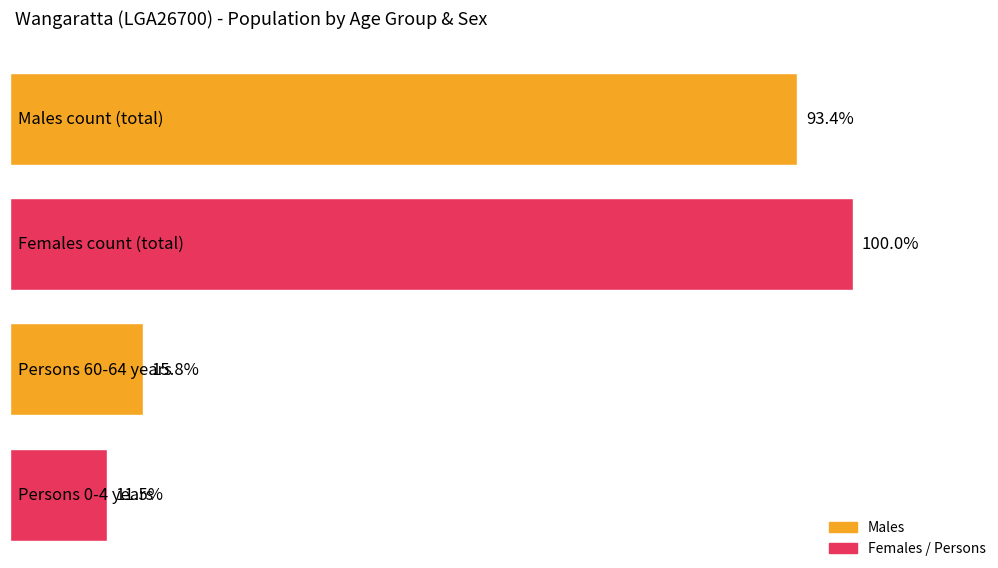

Is it true that Persons equals 599 at 20-24?

False